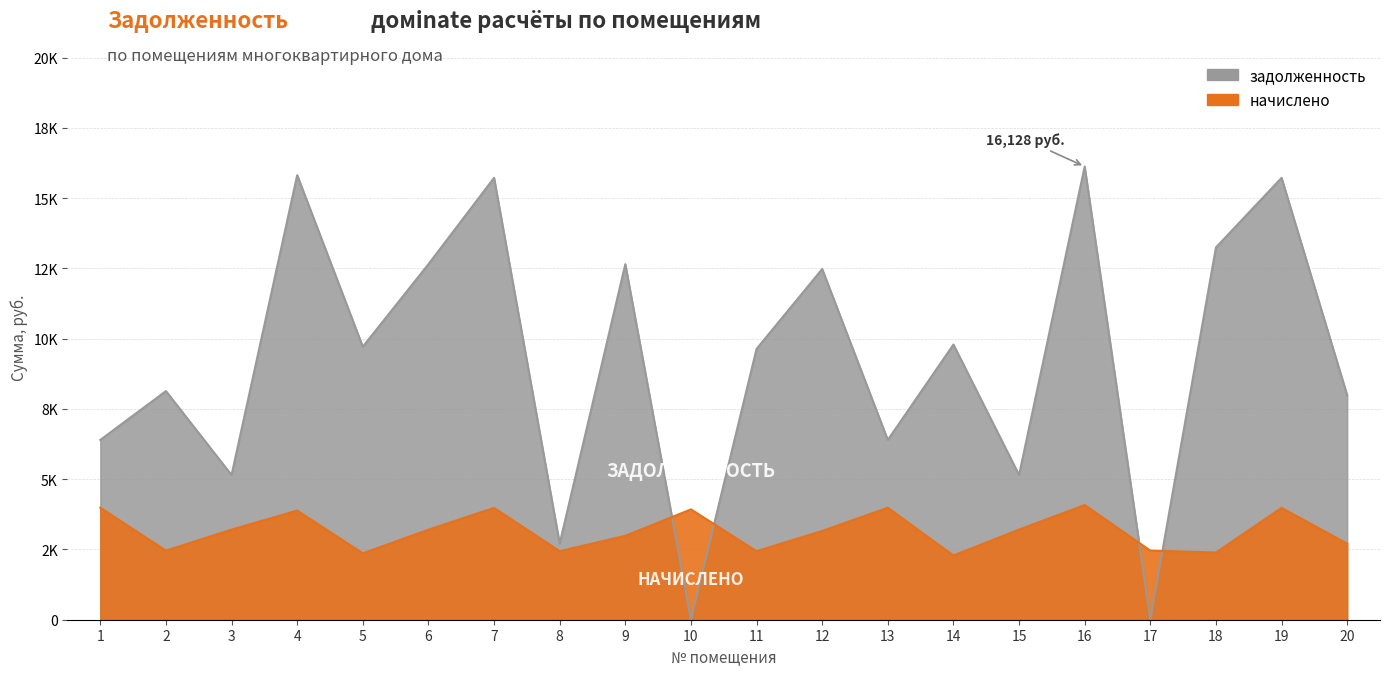

How many intersections are there between начислено and задолженность?

4